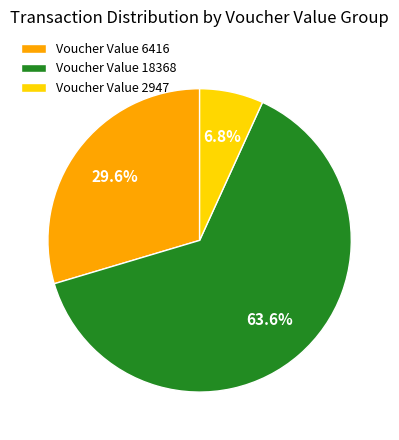

Which has a higher value, Voucher Value 6416 or Voucher Value 18368?

Voucher Value 18368